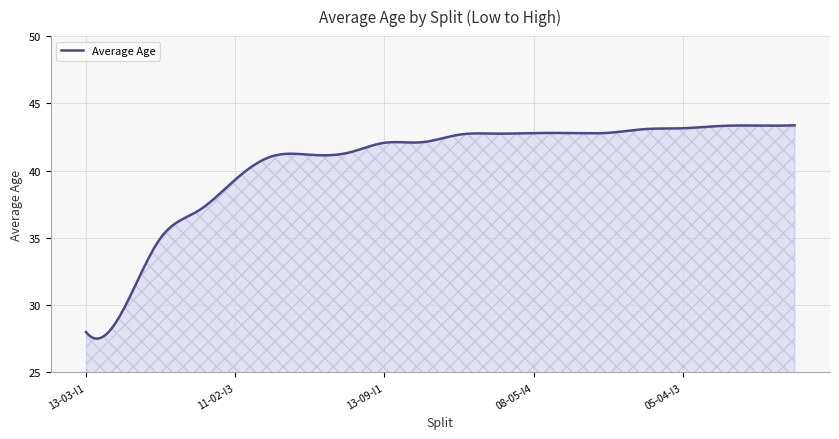

Count the number of categories in the chart.

300